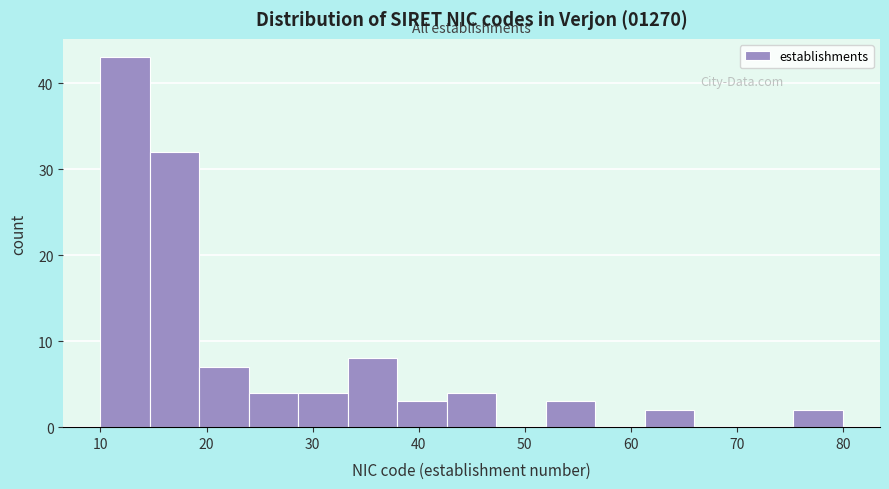

Over which range of the x-axis is the bar tallest?

10 to 15